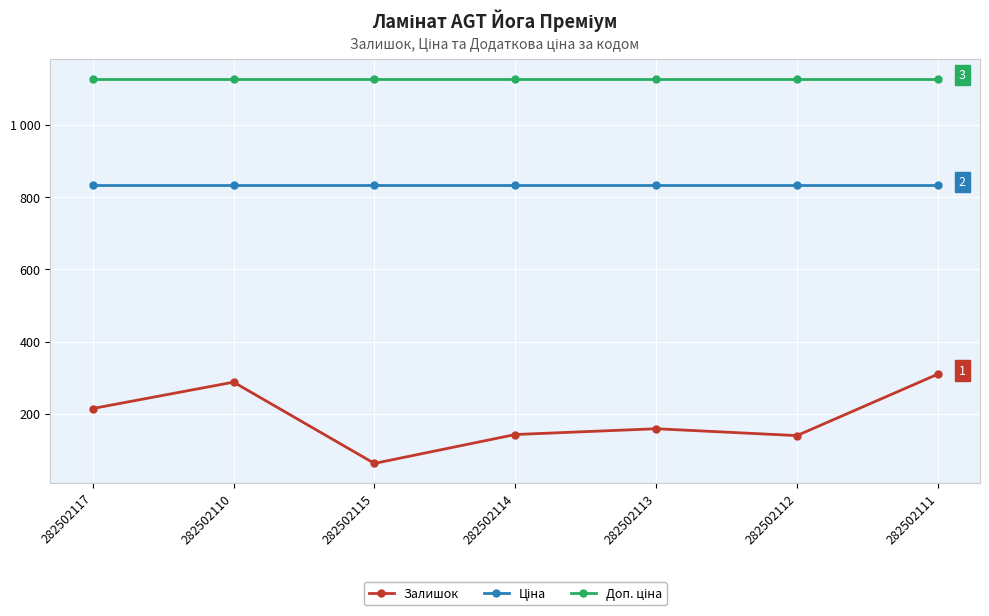

List the series in order of their overall mean, lowest first.

Залишок, Ціна, Доп. ціна